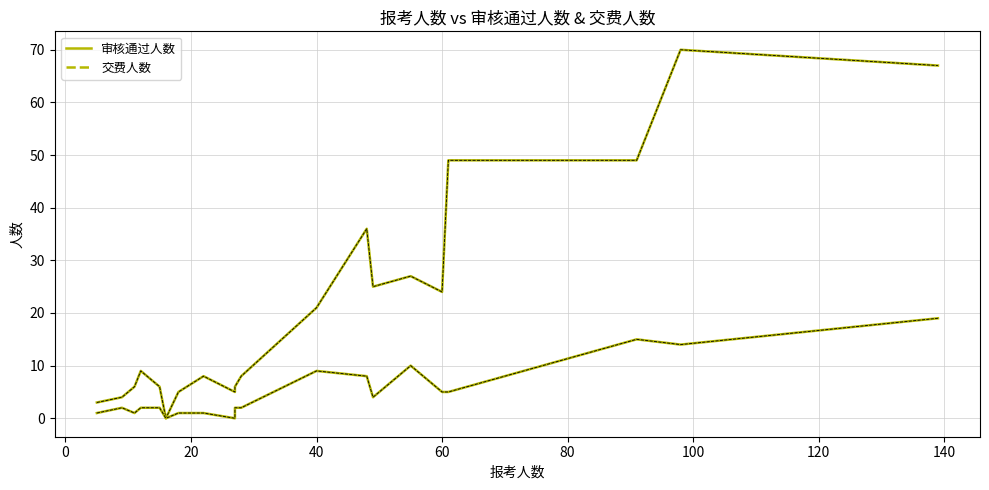

At how many categories does at least one series exceed 36?

4